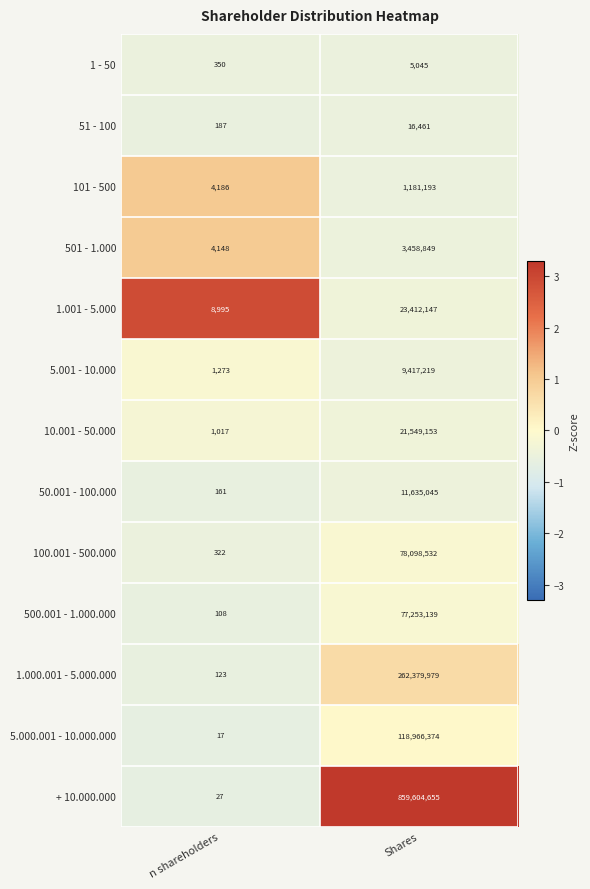

Which category has the lowest value across all series?

n shareholders